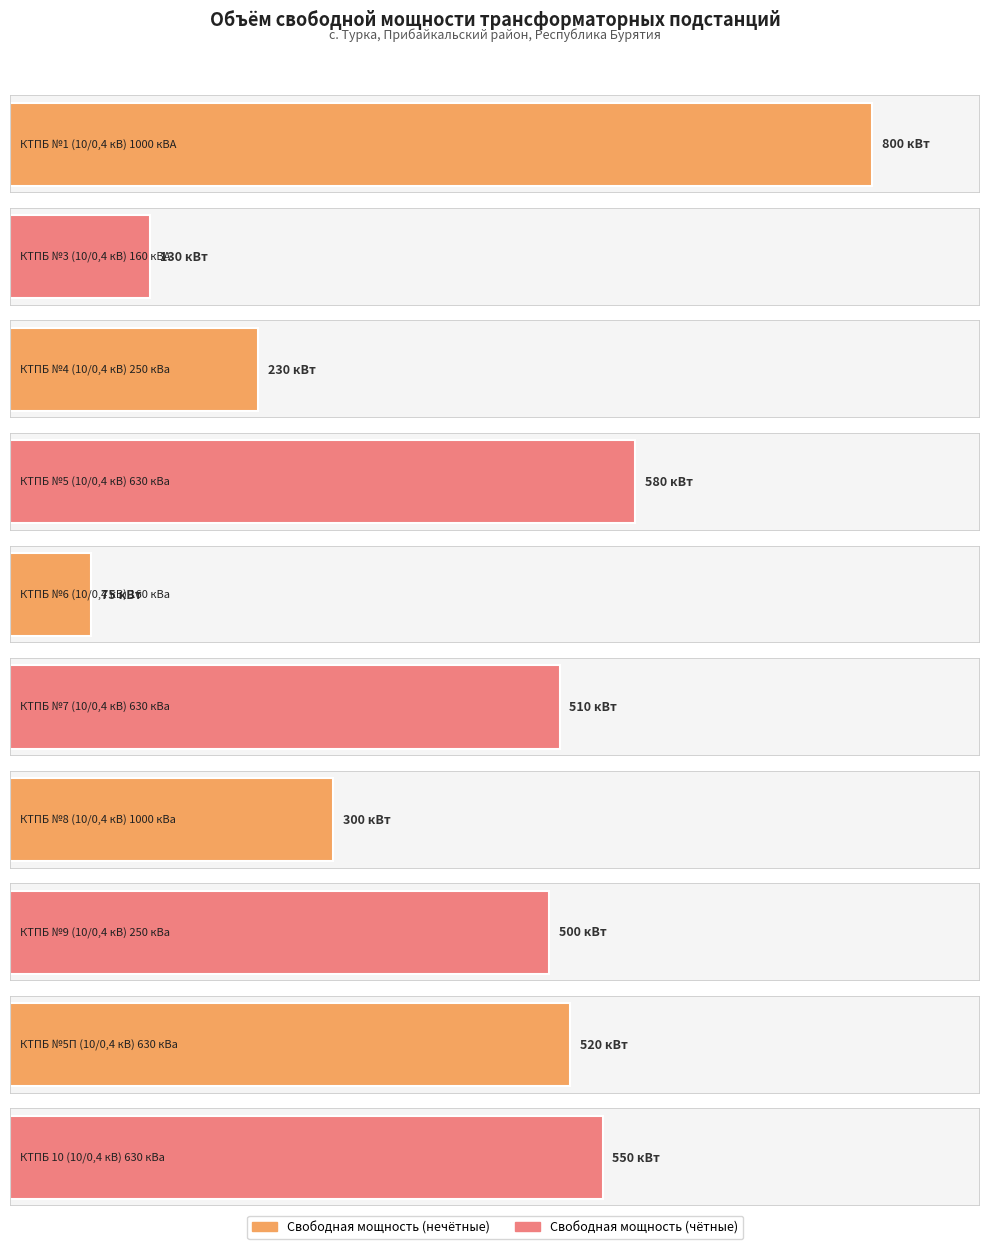

Reading left to right, extract all data points from this chart.

КТПБ №1 (10/0,4 кВ) 1000 кВА=800	КТПБ №3 (10/0,4 кВ) 160 кВА=130	КТПБ №4 (10/0,4 кВ) 250 кВа=230	КТПБ №5 (10/0,4 кВ) 630 кВа=580	КТПБ №6 (10/0,4 кВ) 160 кВа=75	КТПБ №7 (10/0,4 кВ) 630 кВа=510	КТПБ №8 (10/0,4 кВ) 1000 кВа=300	КТПБ №9 (10/0,4 кВ) 250 кВа=500	КТПБ №5П (10/0,4 кВ) 630 кВа=520	КТПБ 10 (10/0,4 кВ) 630 кВа=550